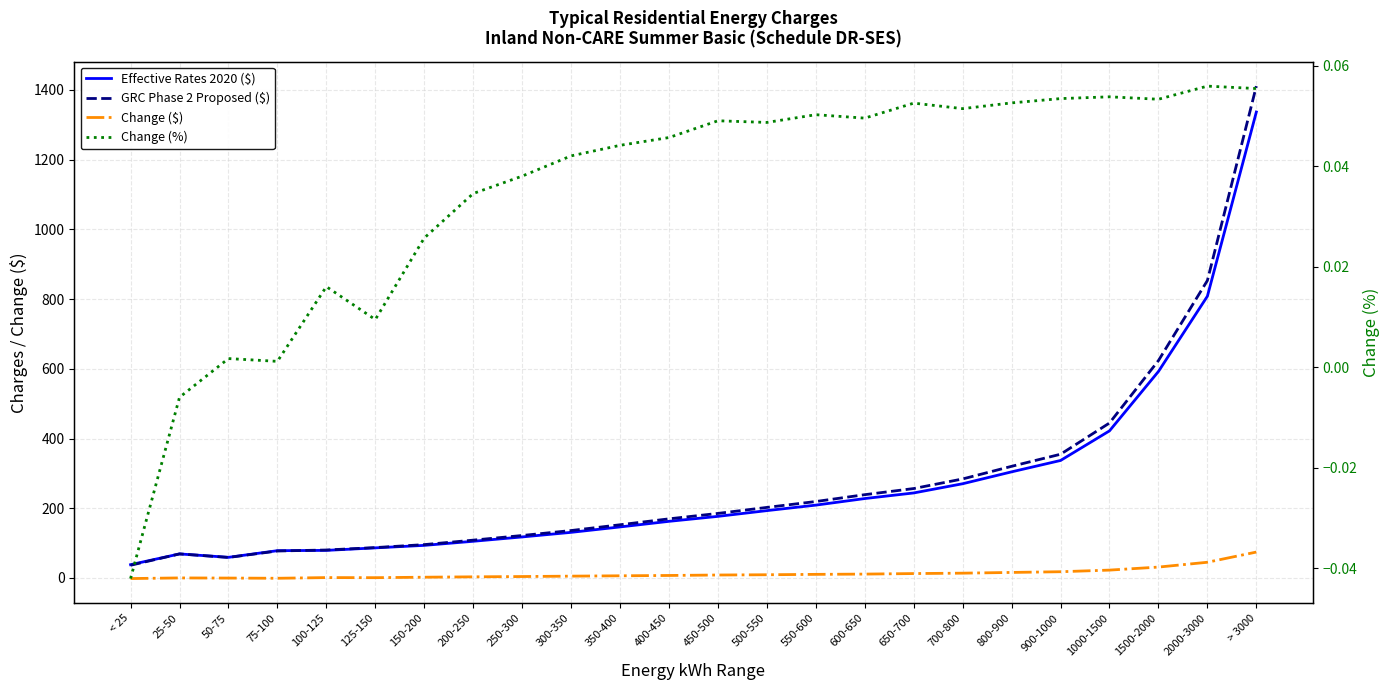

At which label does Change ($) reach its peak?

> 3000